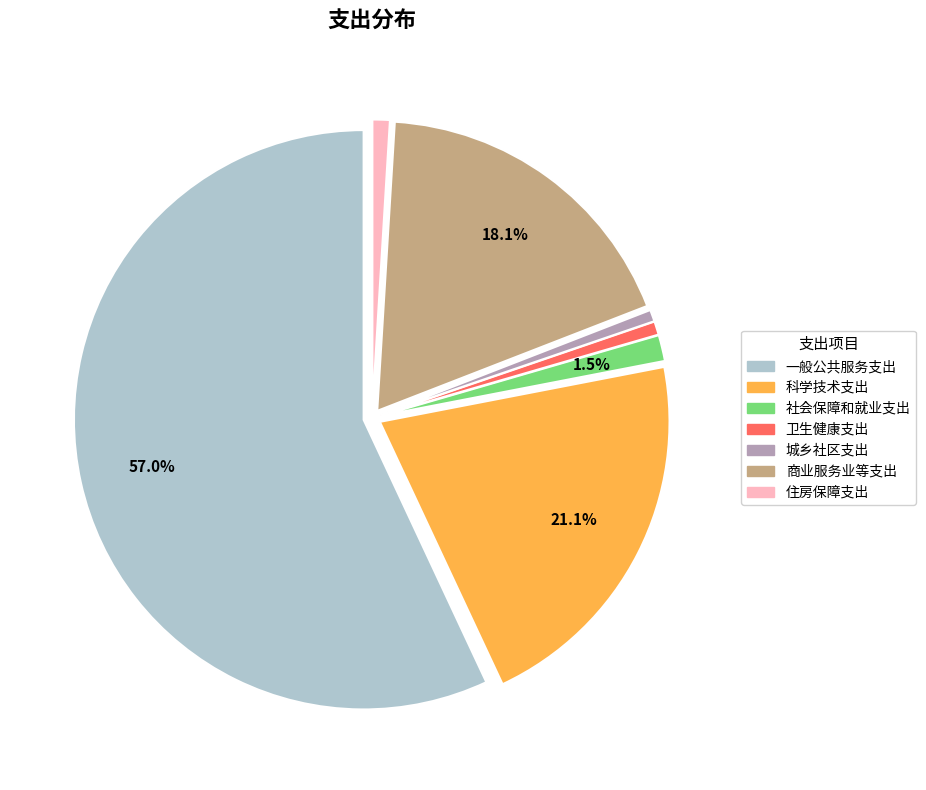

Which category has the biggest portion of the pie?

一般公共服务支出